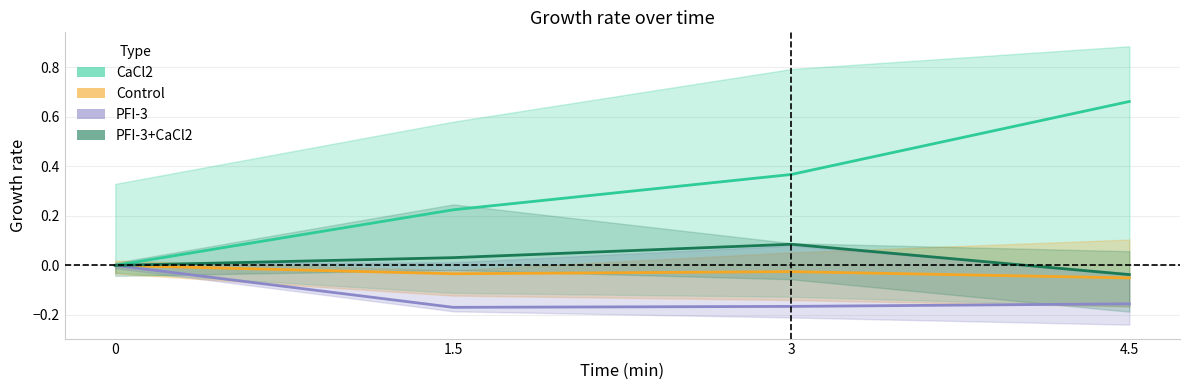

What position from the left is 3?

3